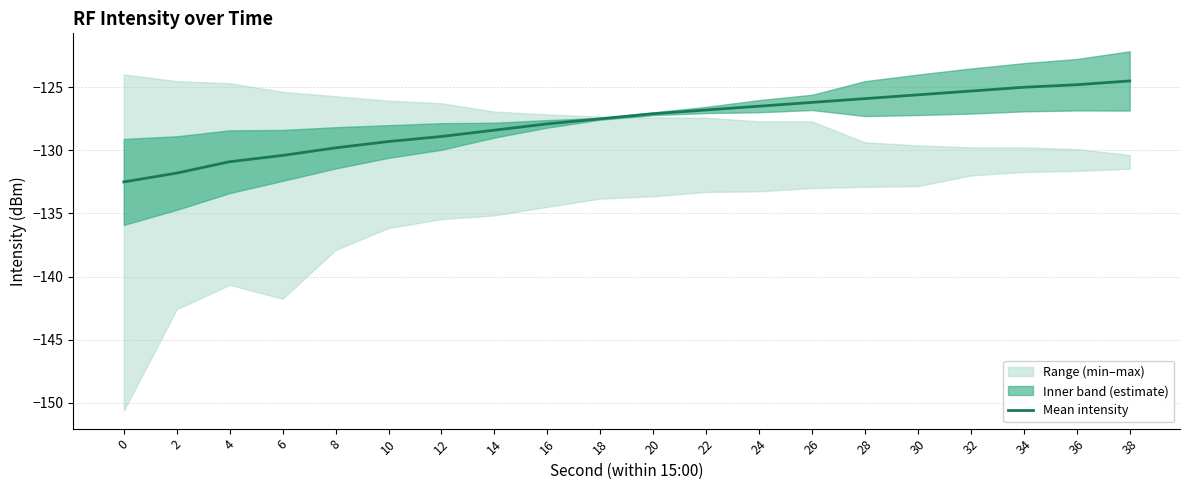

Rank the categories by value from lowest to highest.

0, 2, 4, 6, 8, 10, 12, 14, 16, 18, 20, 22, 24, 26, 28, 30, 32, 34, 36, 38